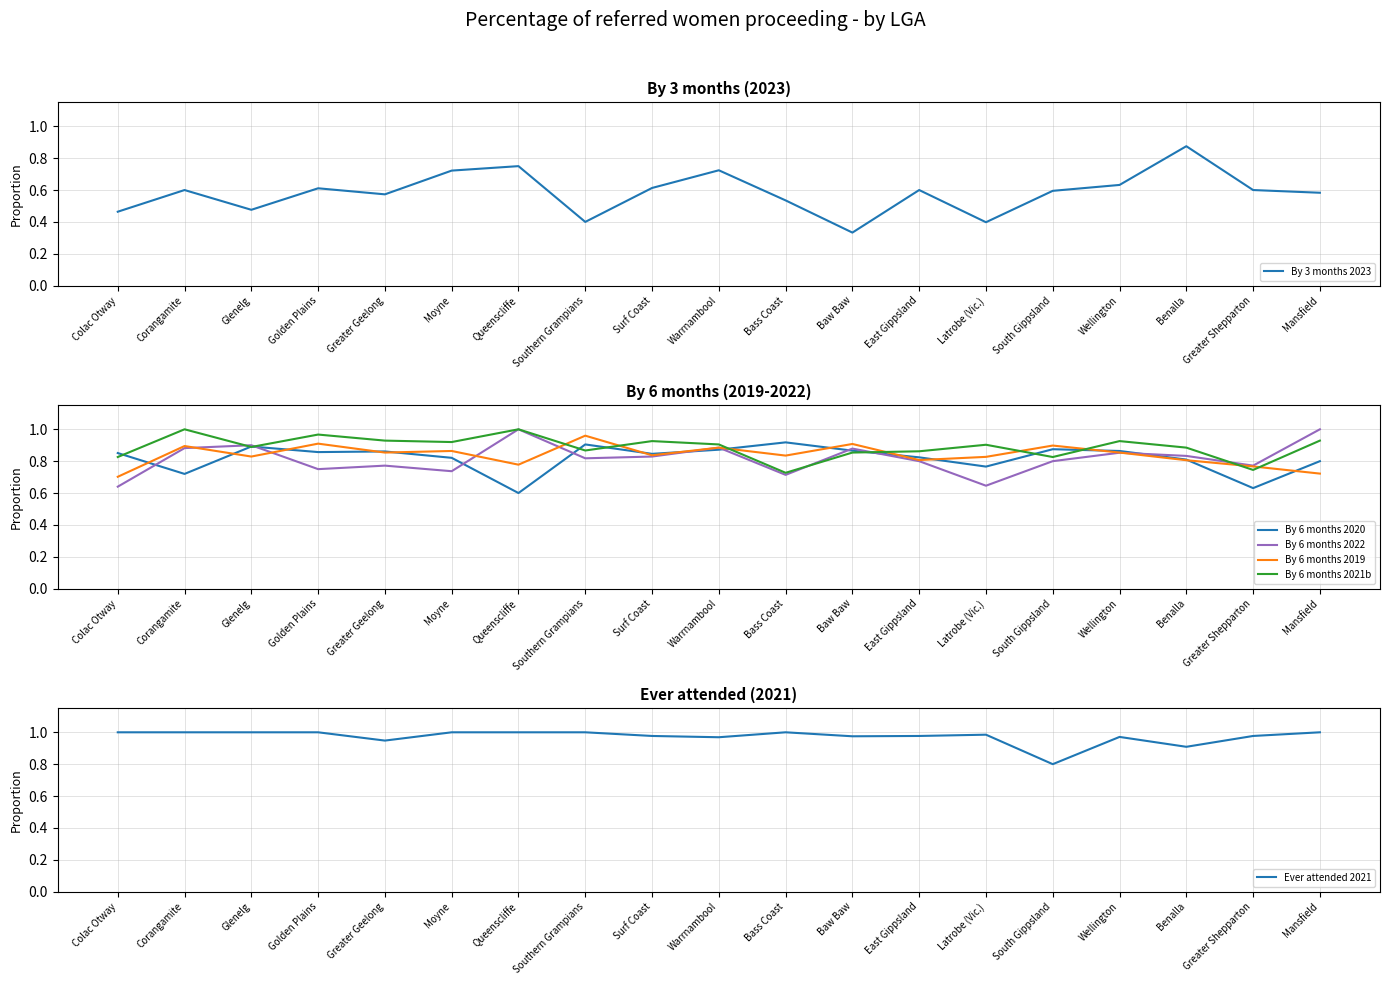

Between Colac Otway and Queenscliffe, which is larger?

Queenscliffe